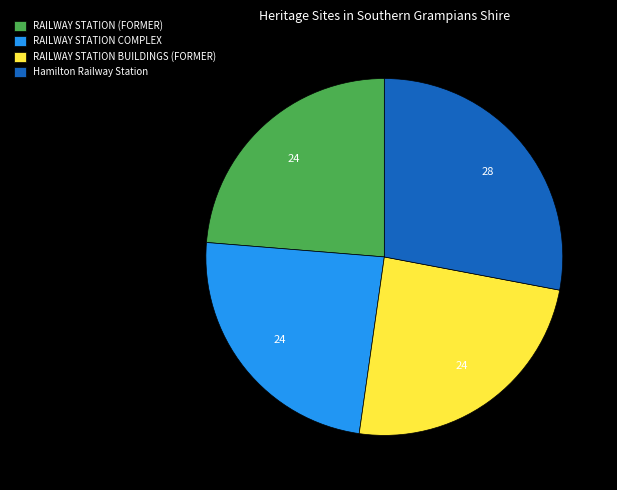

Do Hamilton Railway Station and RAILWAY STATION COMPLEX together represent more than half of the pie?

Yes